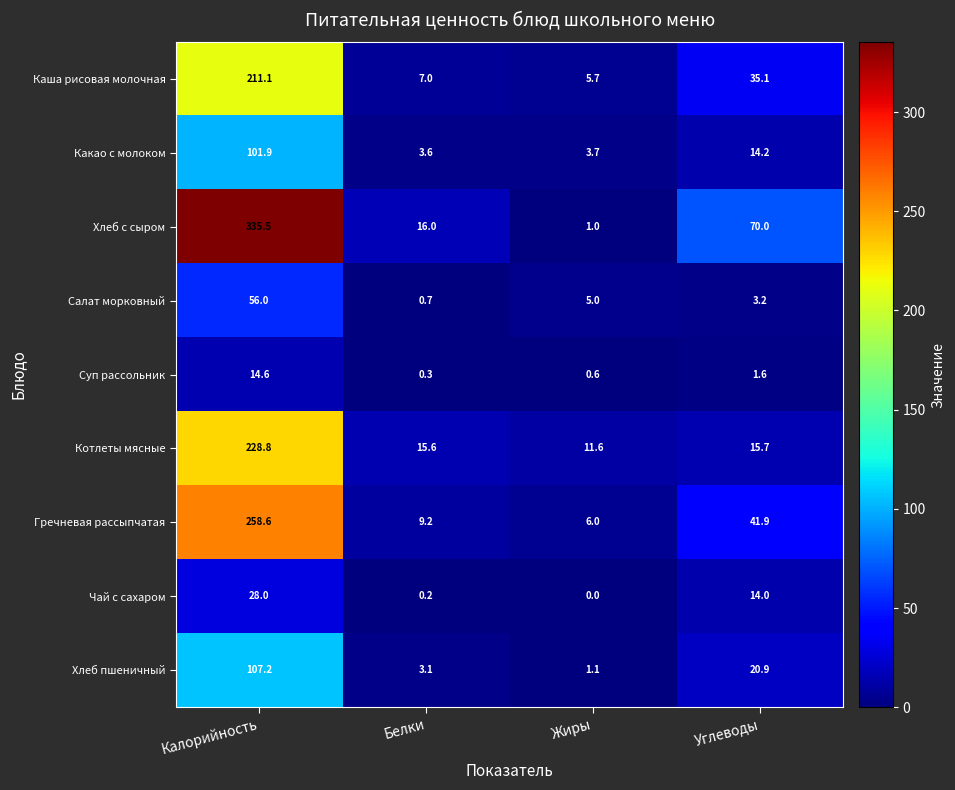

What is the total value across all series at Калорийность?

1341.7